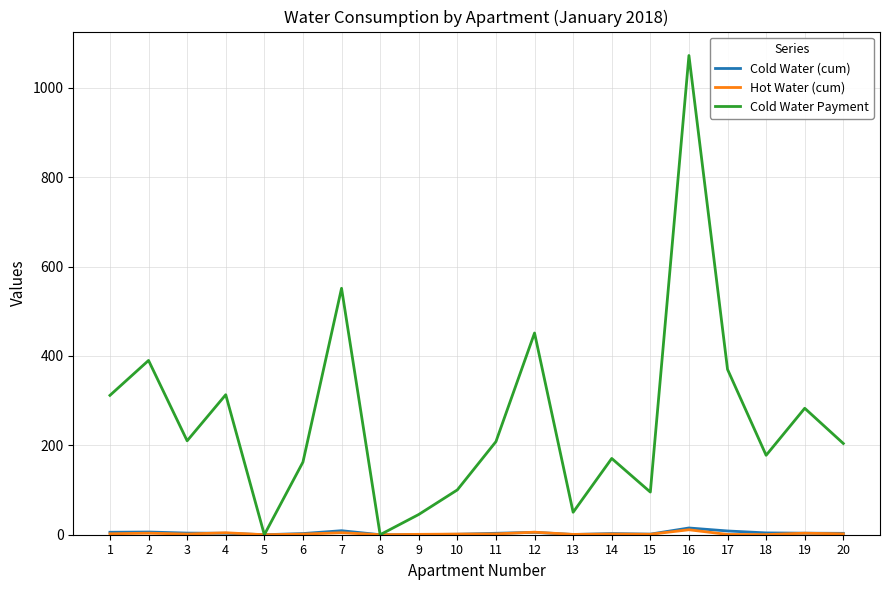

Which series has the largest total across all categories?

Cold Water Payment